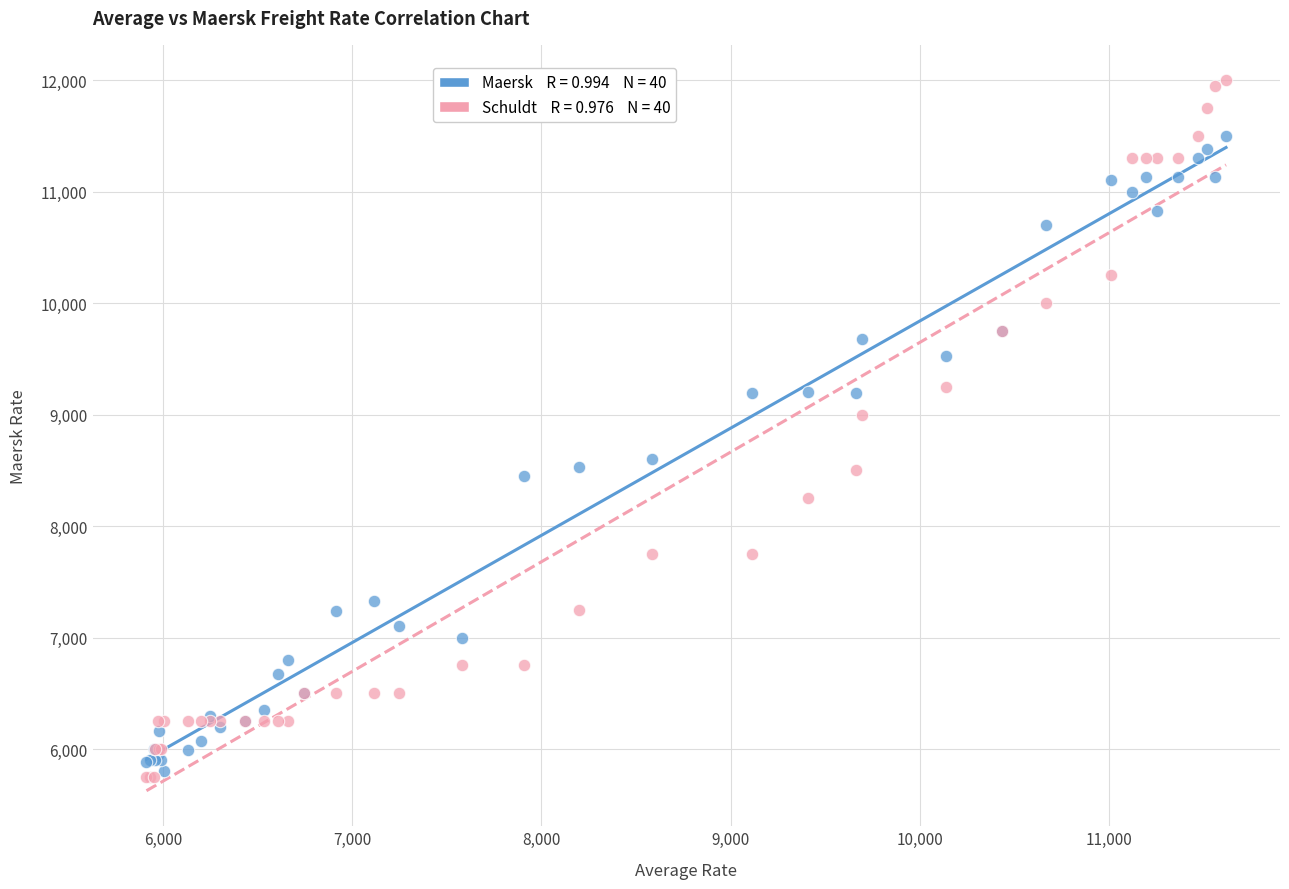

Across all series, what Y value is closest to 8875?

9000